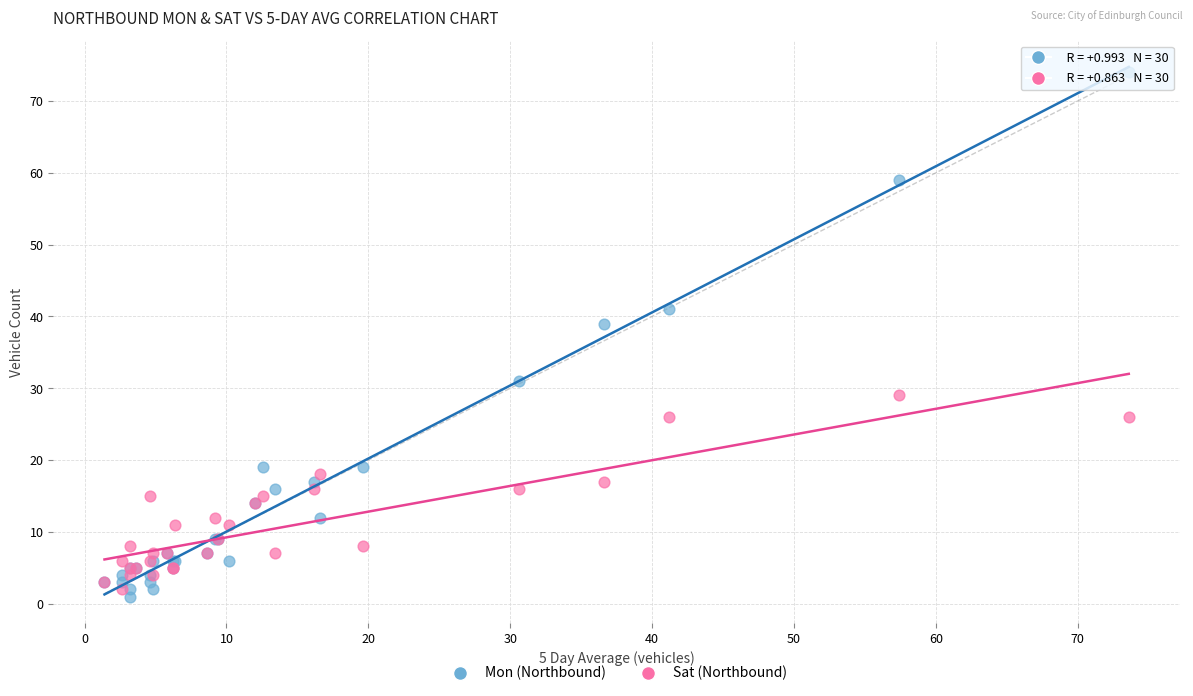

Which series has the largest Y range (max minus min)?

Mon (Northbound)